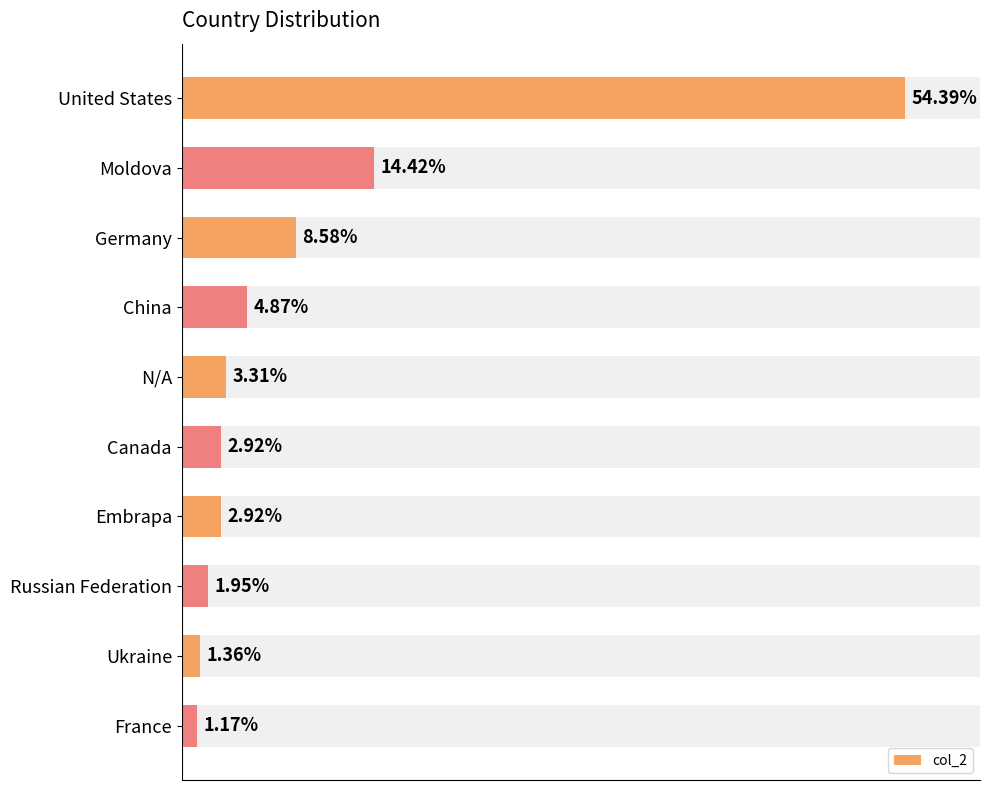

Count the number of categories in the chart.

10